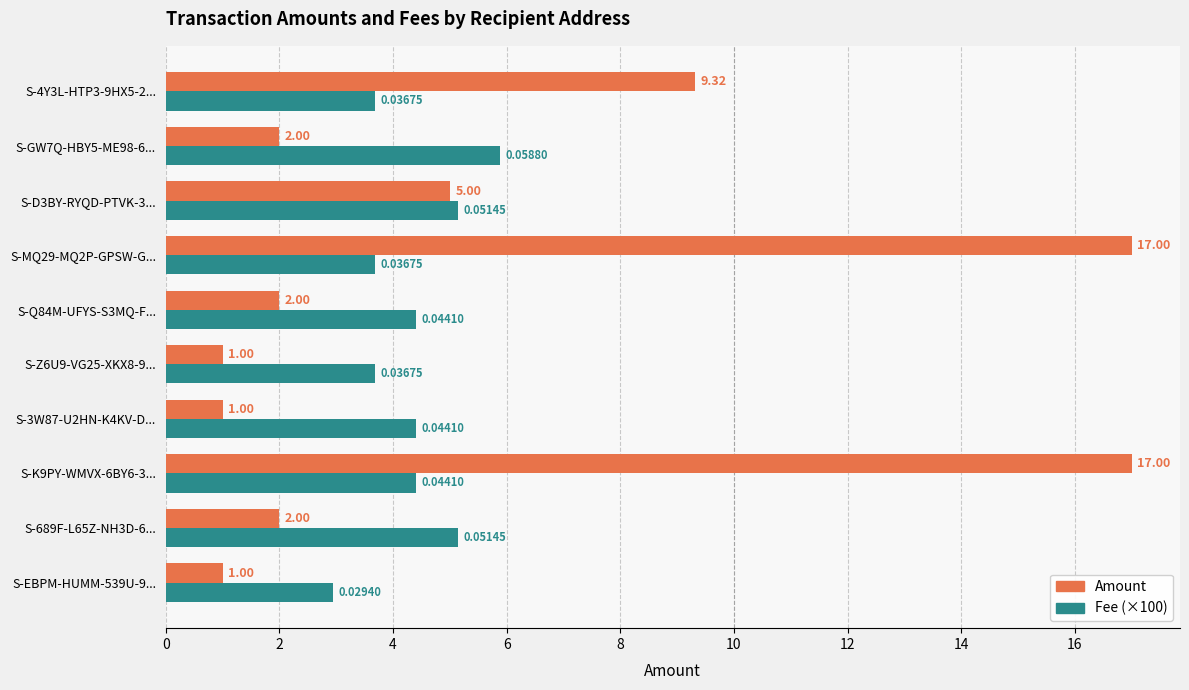

What is the total value across all series at S-K9PY-WMVX-6BY6-3...?

21.4